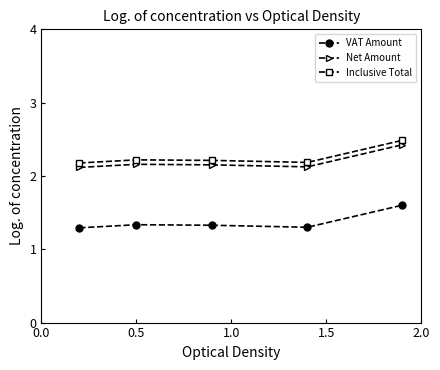

What is the sum of all Net Amount values?

11.0